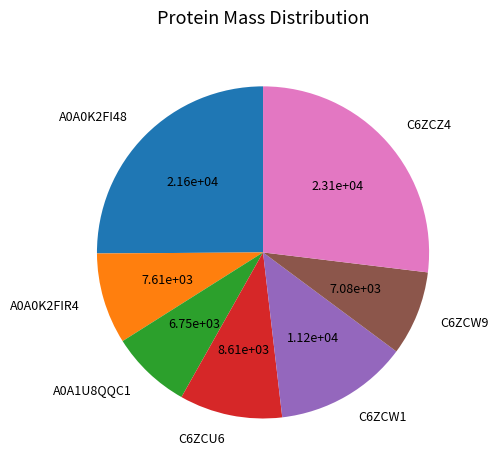

Is there a majority slice in this chart?

No